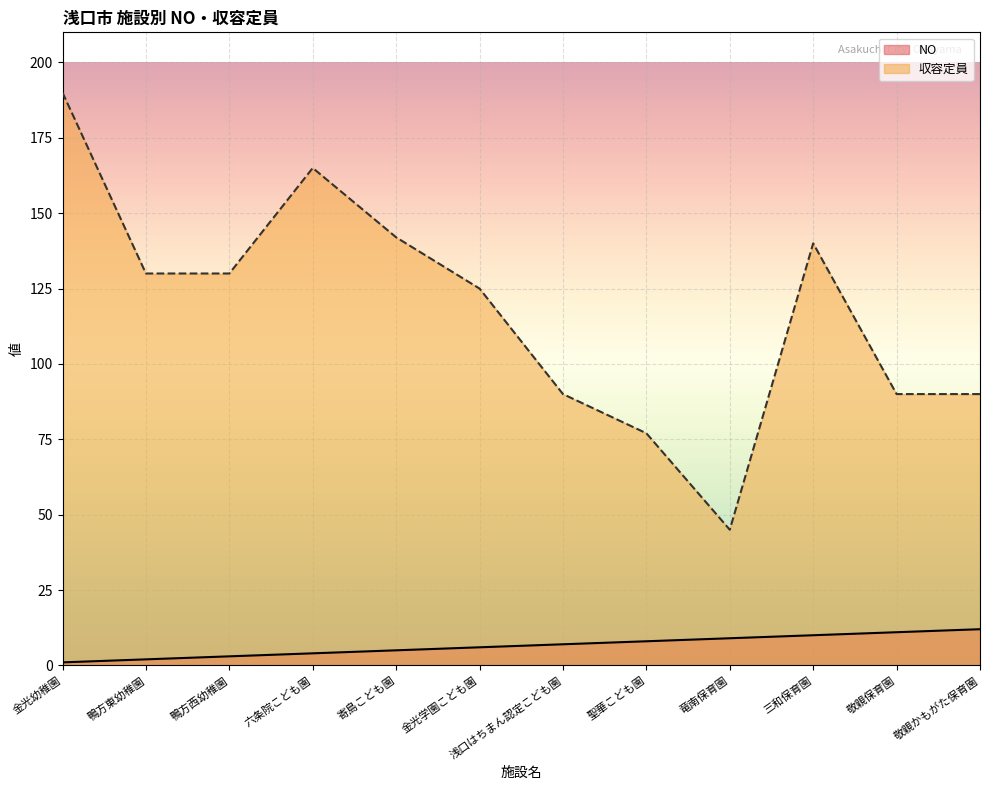

What are all the series names shown in the legend?

NO, 収容定員